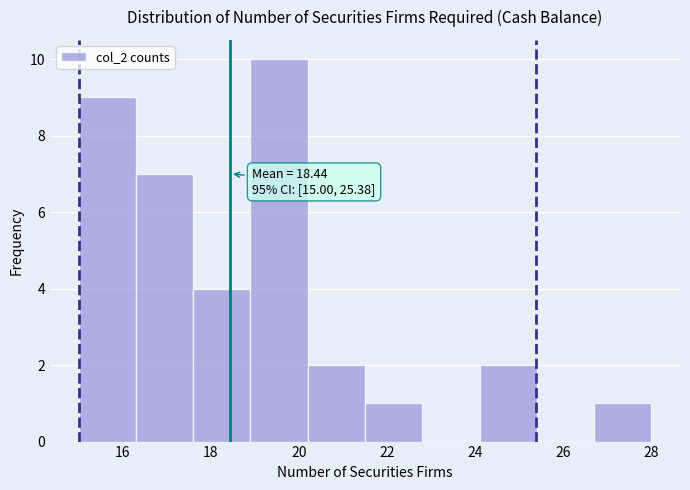

Which range on the x-axis has the tallest bar?

18.9 to 20.2